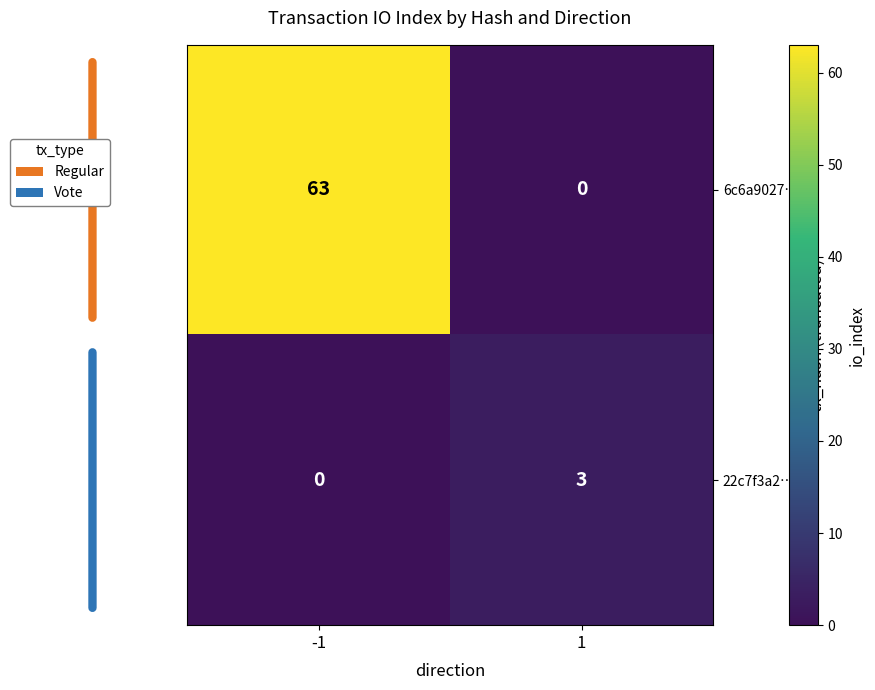

What is the sum of all 6c6a9027… values?

63